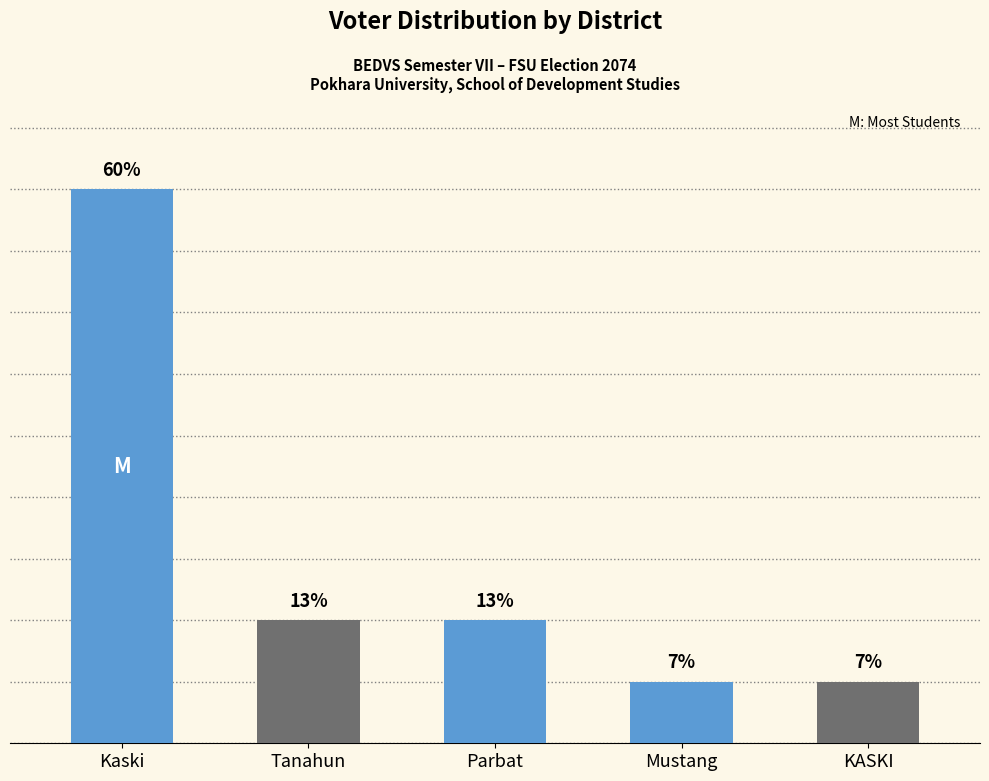

What is the average value?

3